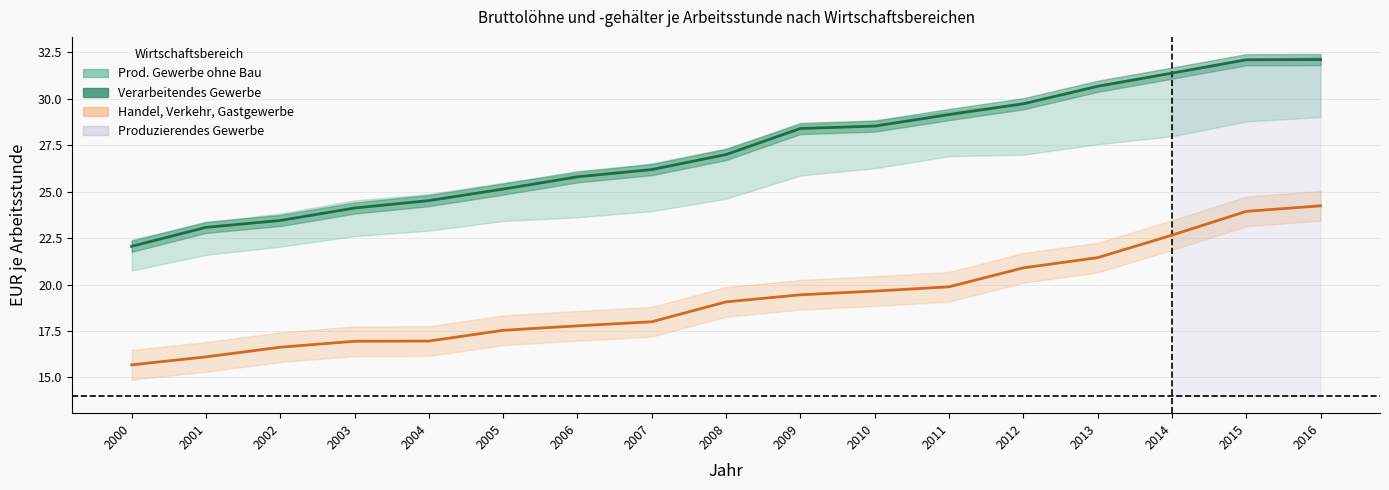

Which label corresponds to the largest value in the chart?

2016